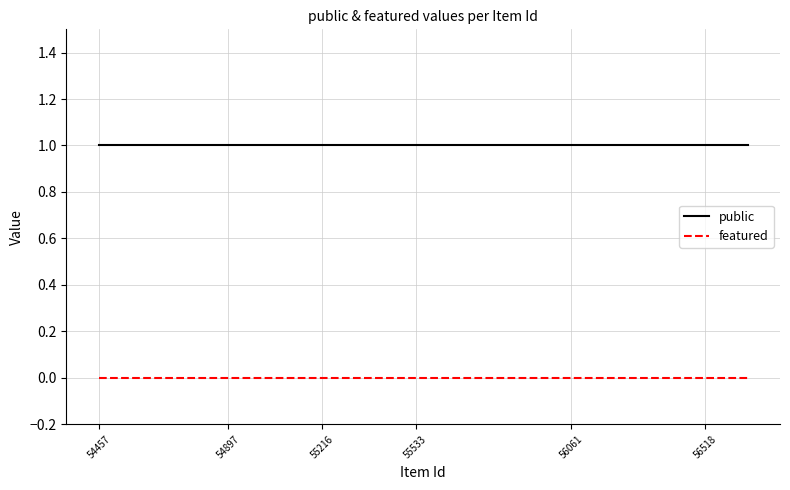

Which series has the largest total across all categories?

public